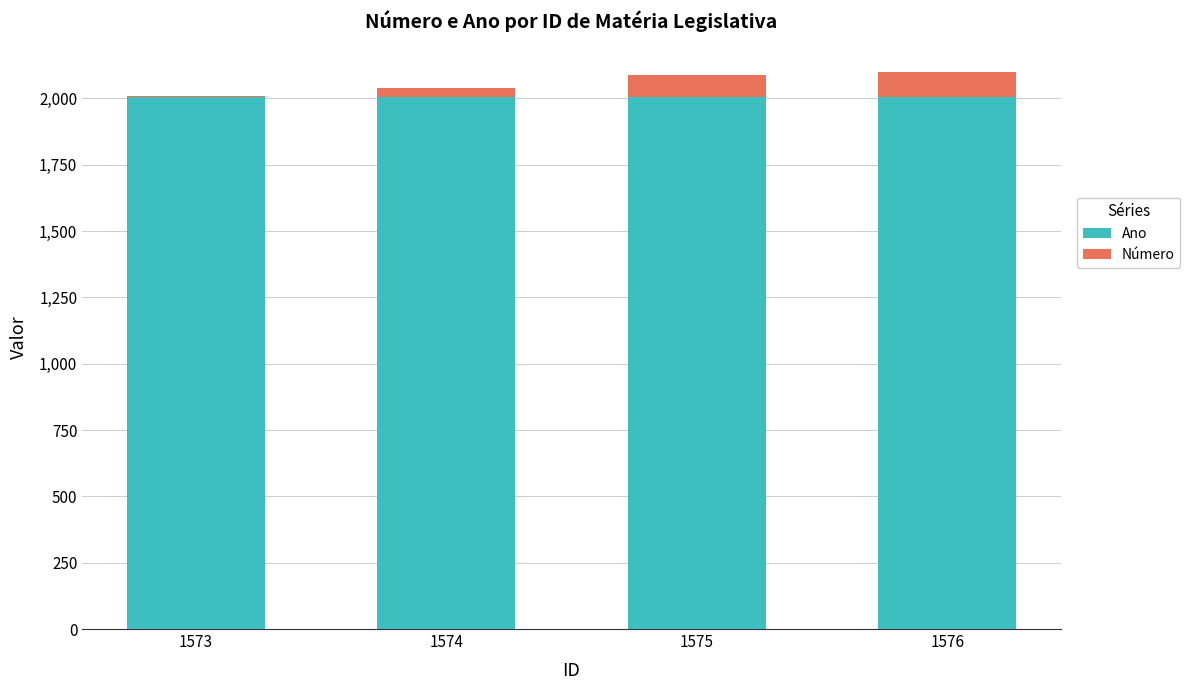

Is it true that Ano equals 2006 at 1576?

True